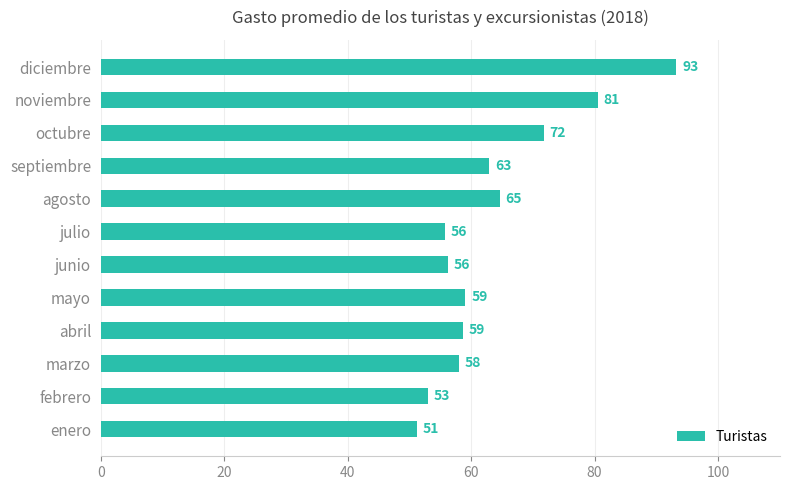

Between febrero and octubre, which is larger?

octubre